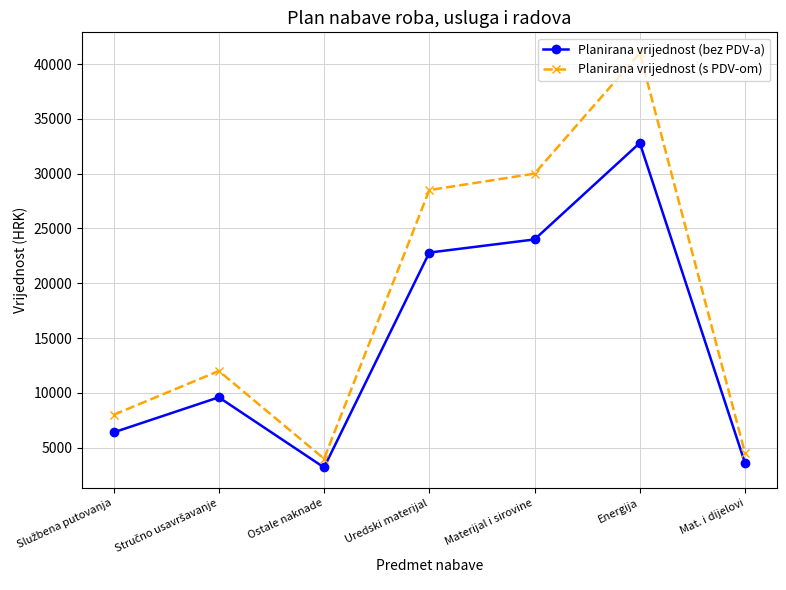

How many lines are shown in the chart?

2